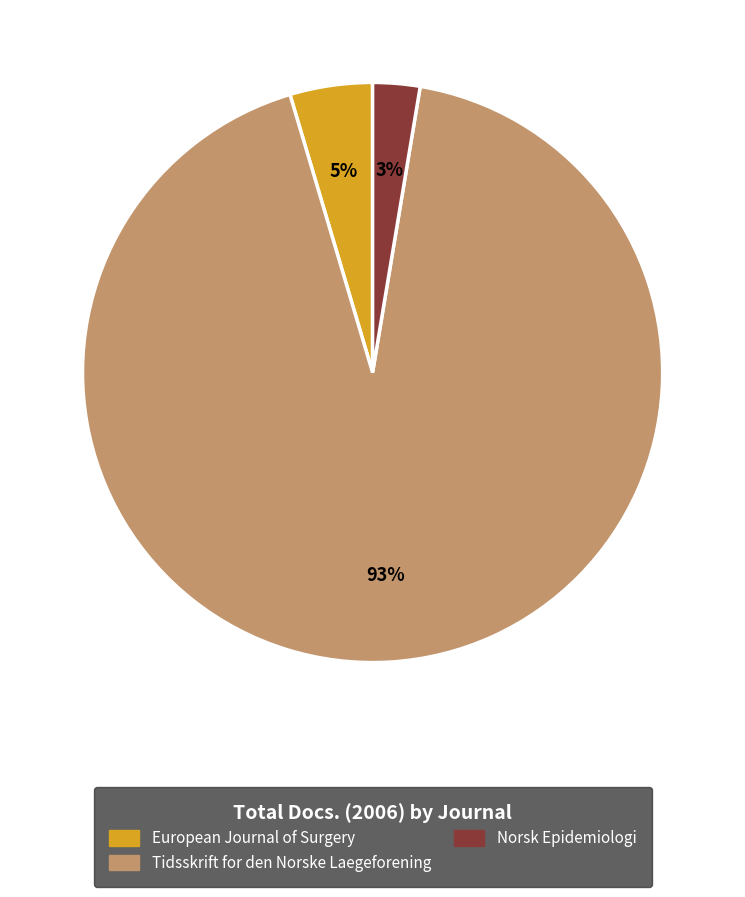

Combined, do Tidsskrift for den Norske Laegeforening and European Journal of Surgery account for over 50%?

Yes